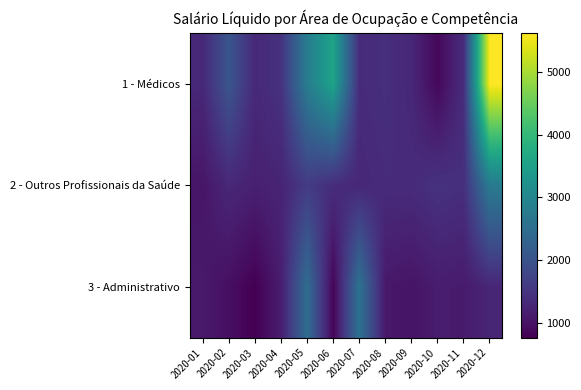

Rank the series at 2020-10 from highest to lowest value.

2 - Outros Profissionais da Saúde, 3 - Administrativo, 1 - Médicos